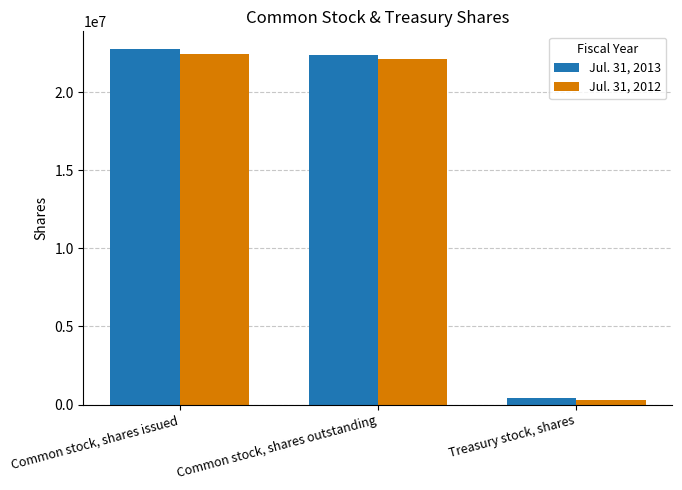

Which category has the highest value in the Jul. 31, 2012 series?

Common stock, shares issued